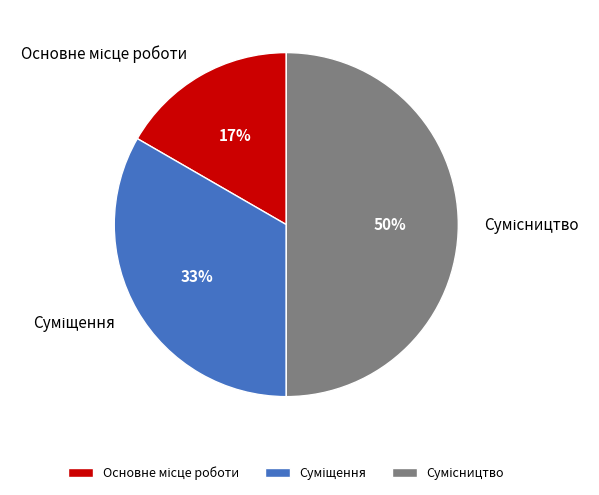

To the nearest percent, what is the average slice percentage?

33%